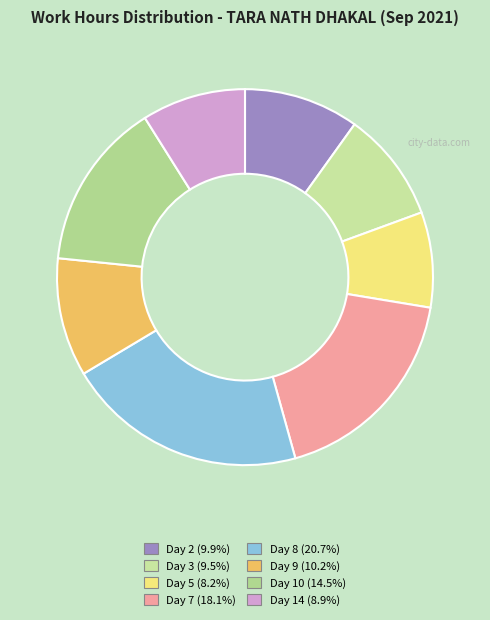

What is the change in value from Day 5 to Day 14?

+0.8